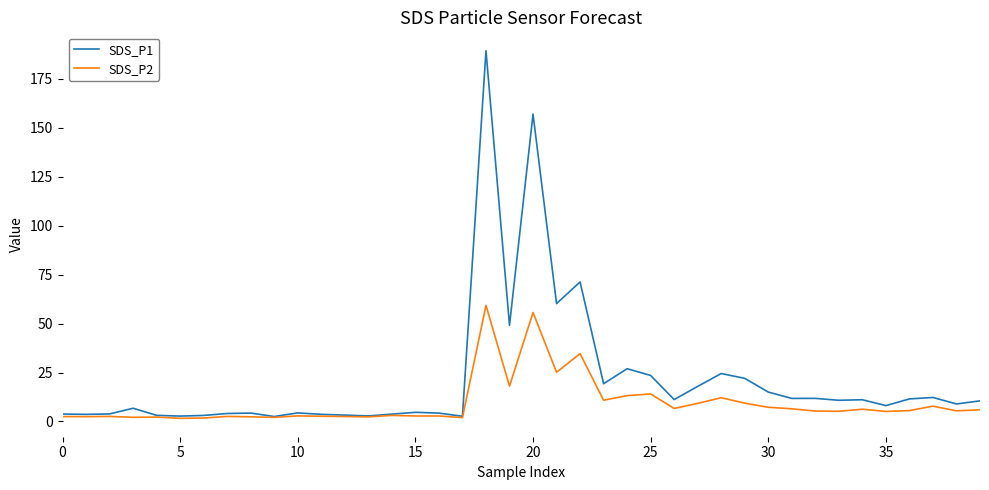

Which series has the largest range (max minus min)?

SDS_P1